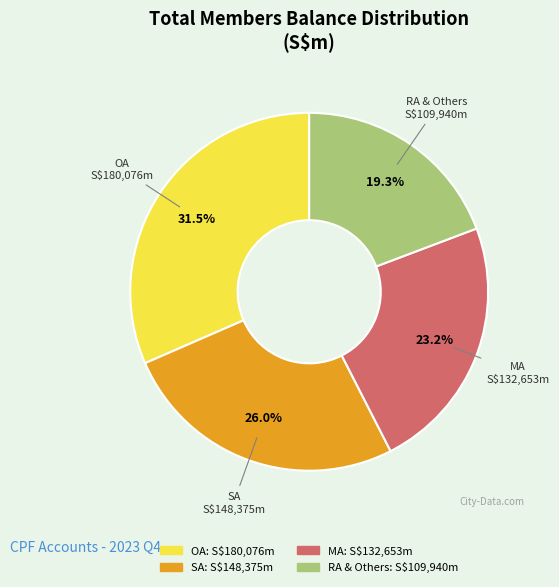

Approximately how many times larger is the value at RA & Others compared to OA?

0.6